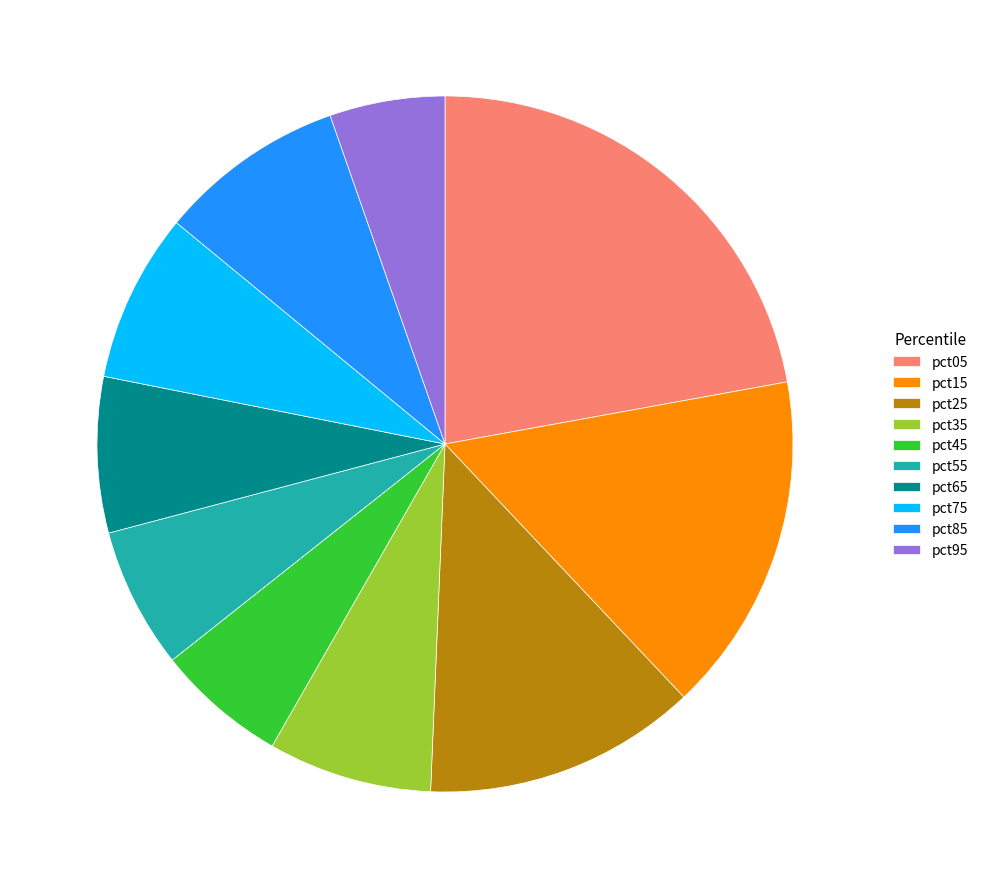

Is it true that pct35 is 21% of the pie?

False